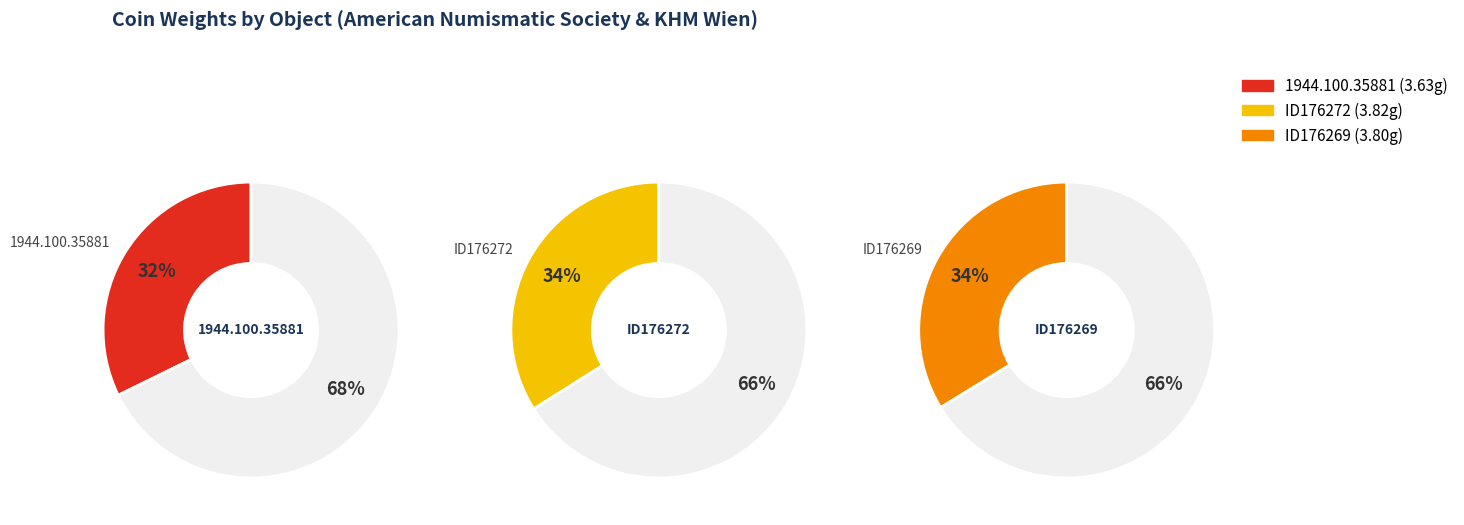

Which slice is the largest?

ID176272